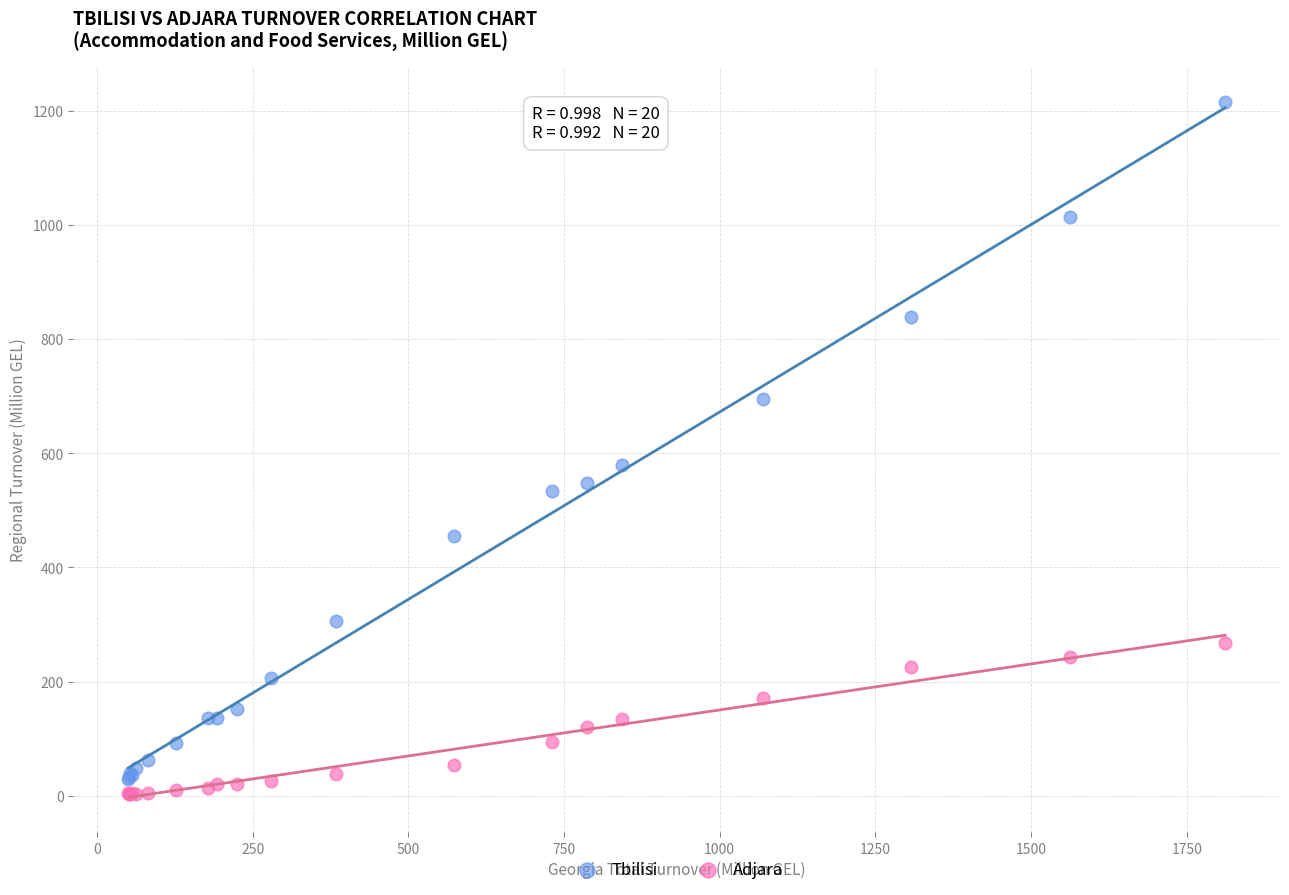

Which series reaches the maximum Y coordinate?

Tbilisi